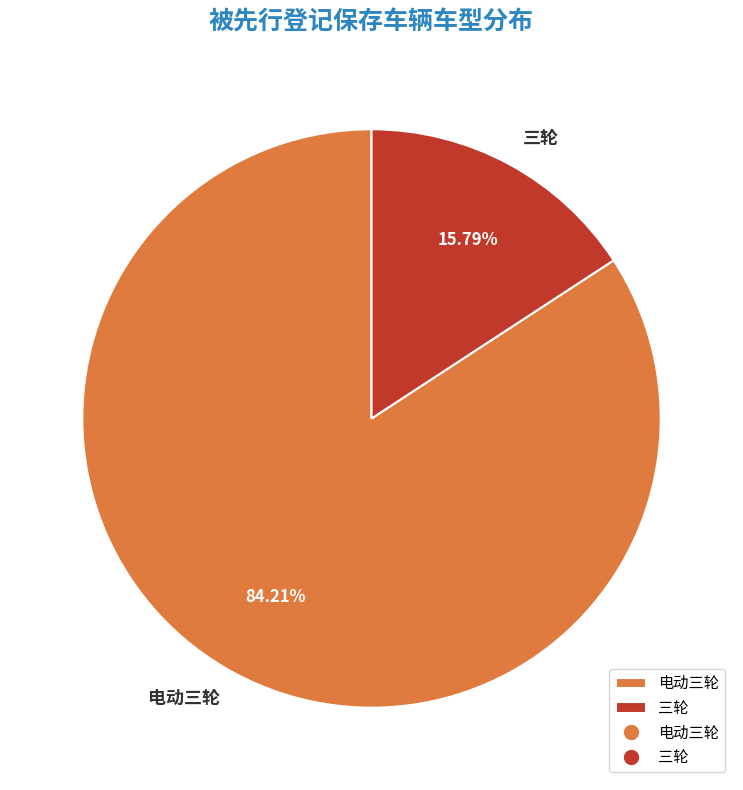

What percentage is the 电动三轮 slice, to the nearest percent?

84%